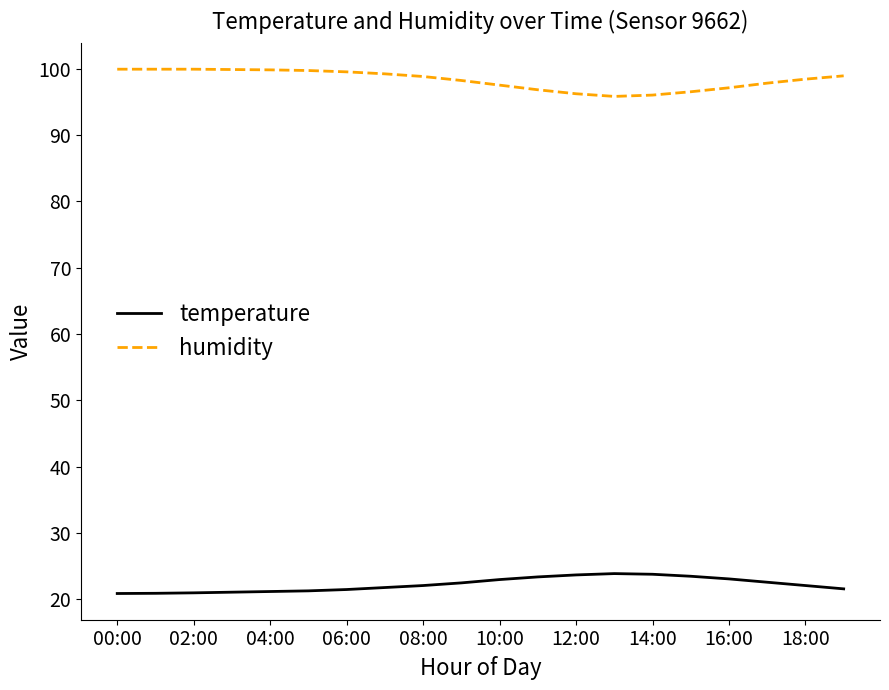

Rank the series by their average value, from lowest to highest.

temperature, humidity